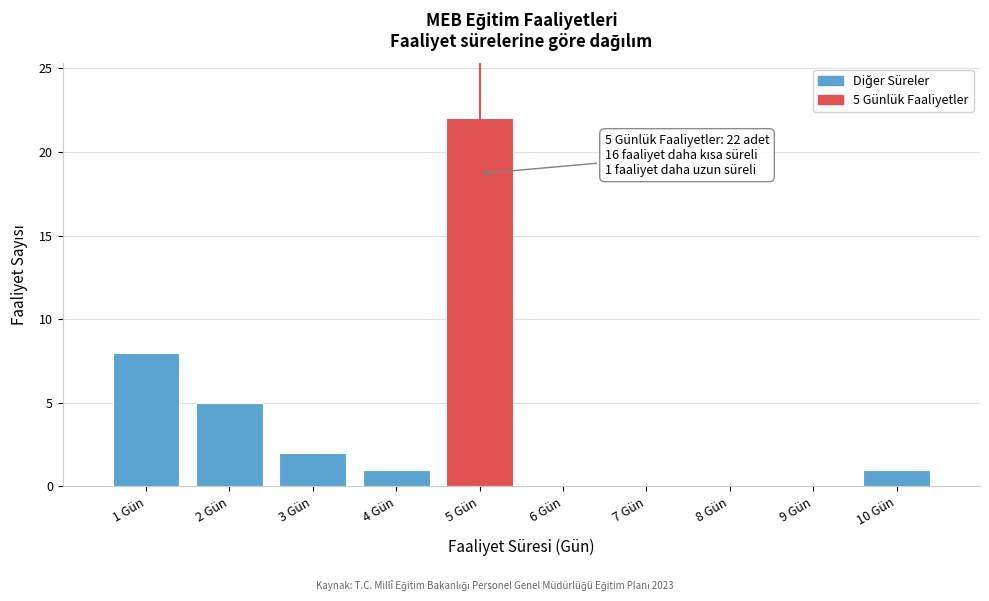

Reading right to left, extract all data points from this chart.

10 Gün=1	9 Gün=0	8 Gün=0	7 Gün=0	6 Gün=0	5 Gün=22	4 Gün=1	3 Gün=2	2 Gün=5	1 Gün=8